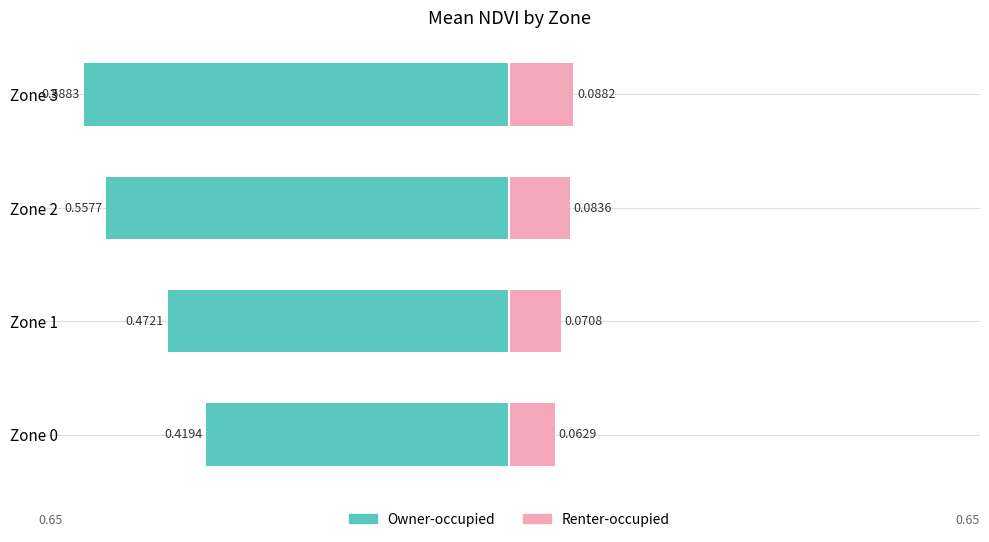

Reading left to right, extract all data points from this chart.

Owner-occupied: 0.4	0.5	0.6	0.6
Renter-occupied: 0.1	0.1	0.1	0.1